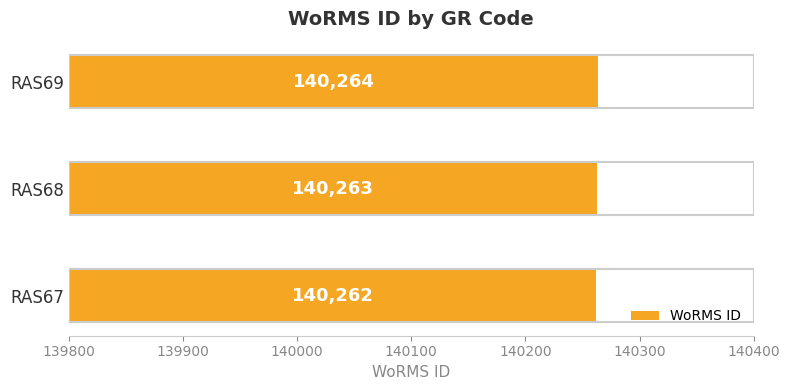

The chart shows a value of 140263 at RAS68. True or false?

True